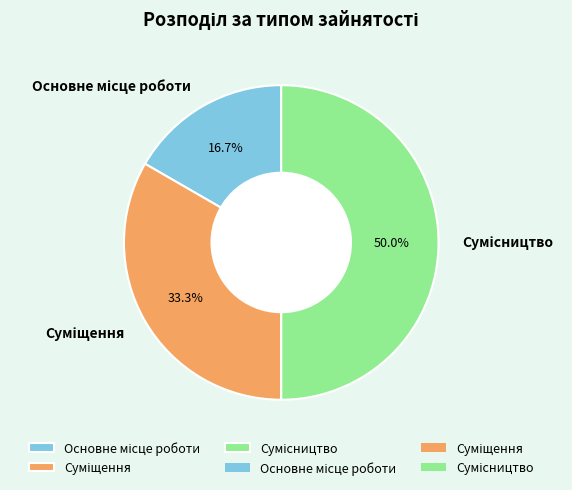

How many slices are in this pie chart?

3